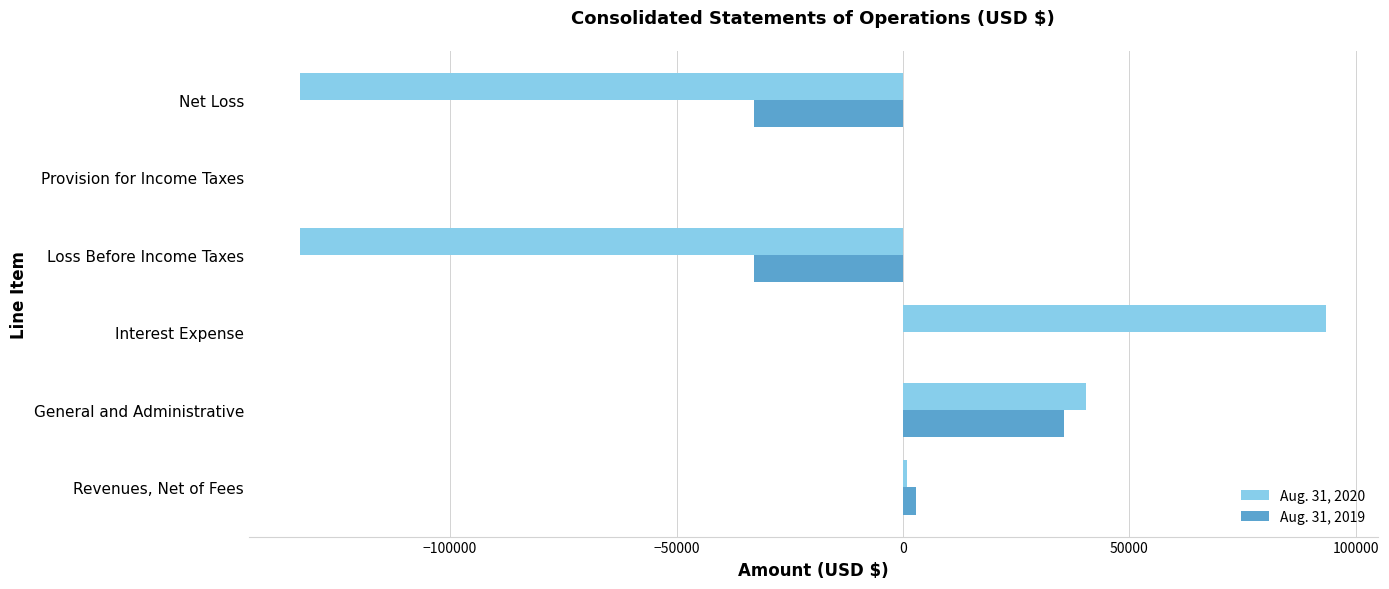

Is it true that Aug. 31, 2020 equals 38426 at Interest Expense?

False